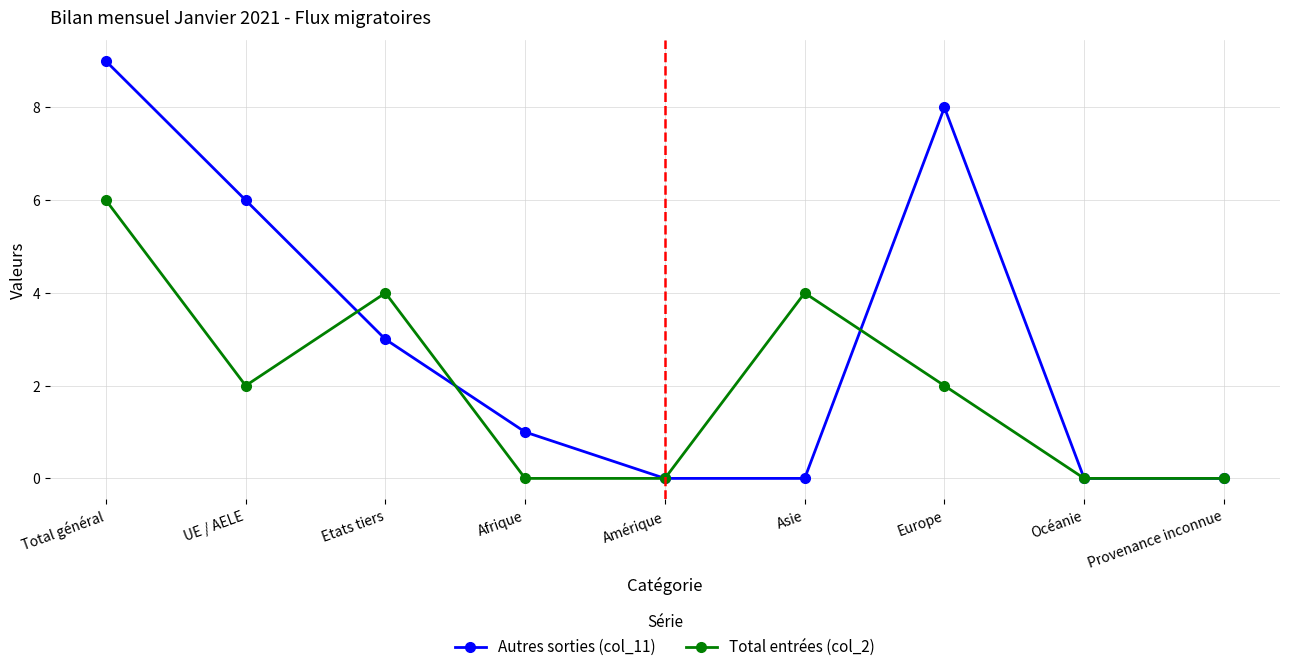

True or false: Total entrées (col_2) and Autres sorties (col_11) cross at least once.

True